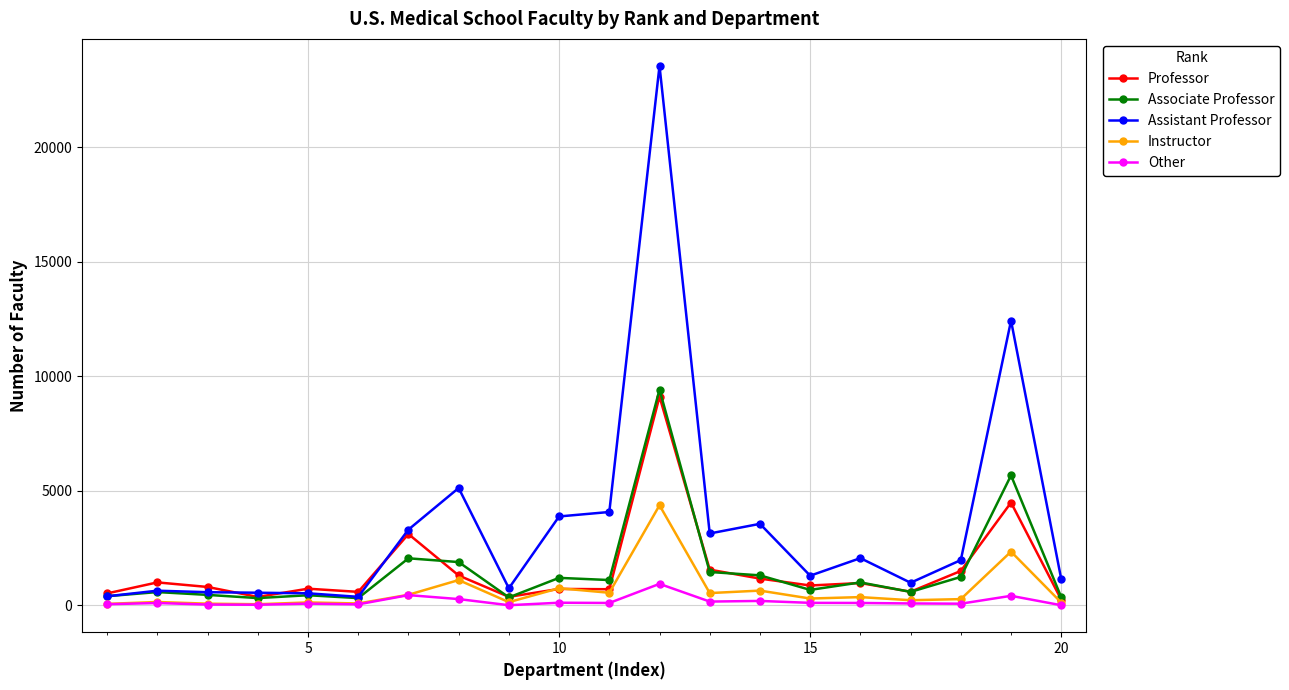

What is the maximum value for Professor?

9117